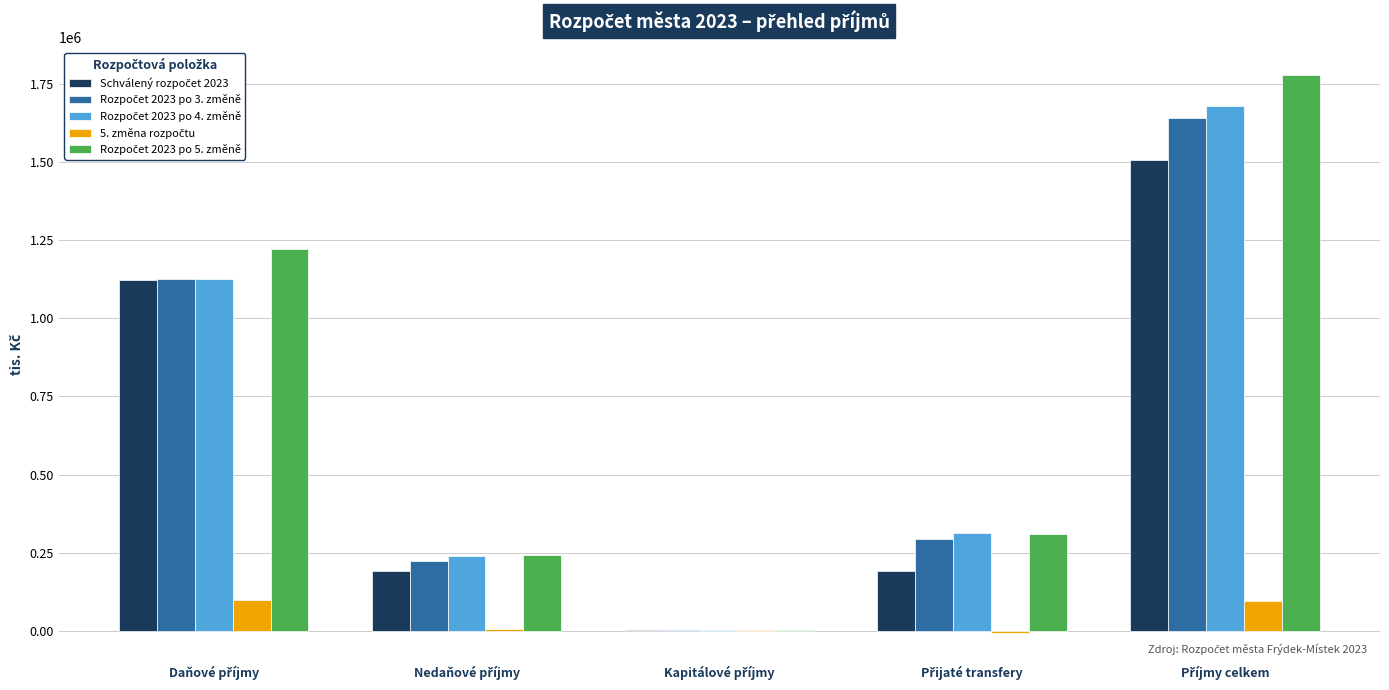

What is the maximum value shown in the chart?

1778544.8